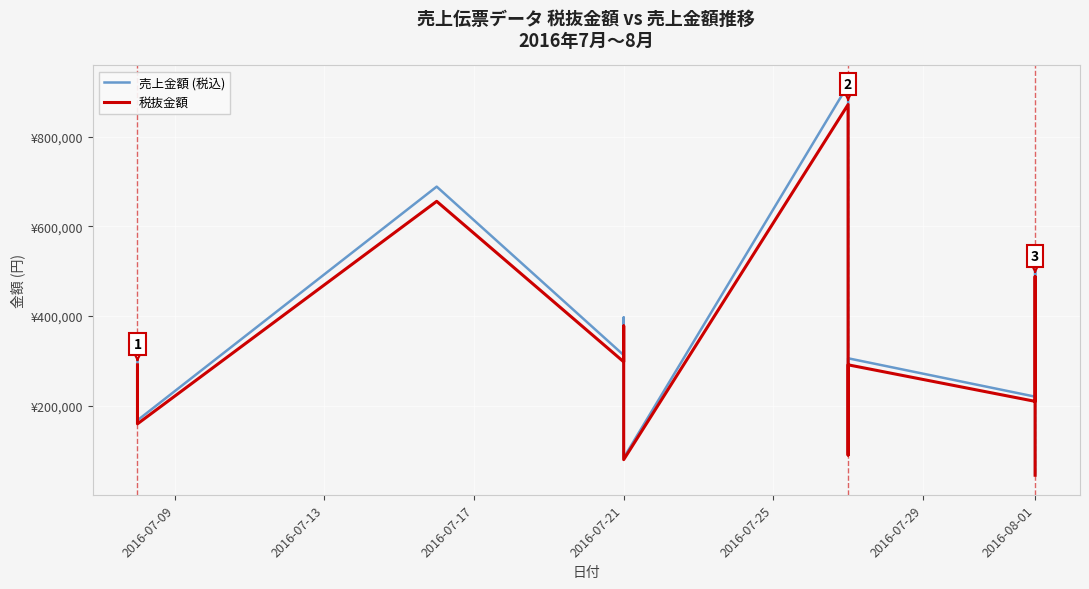

Between 2016-07-21 and 2016-08-01, which is larger?

2016-07-21